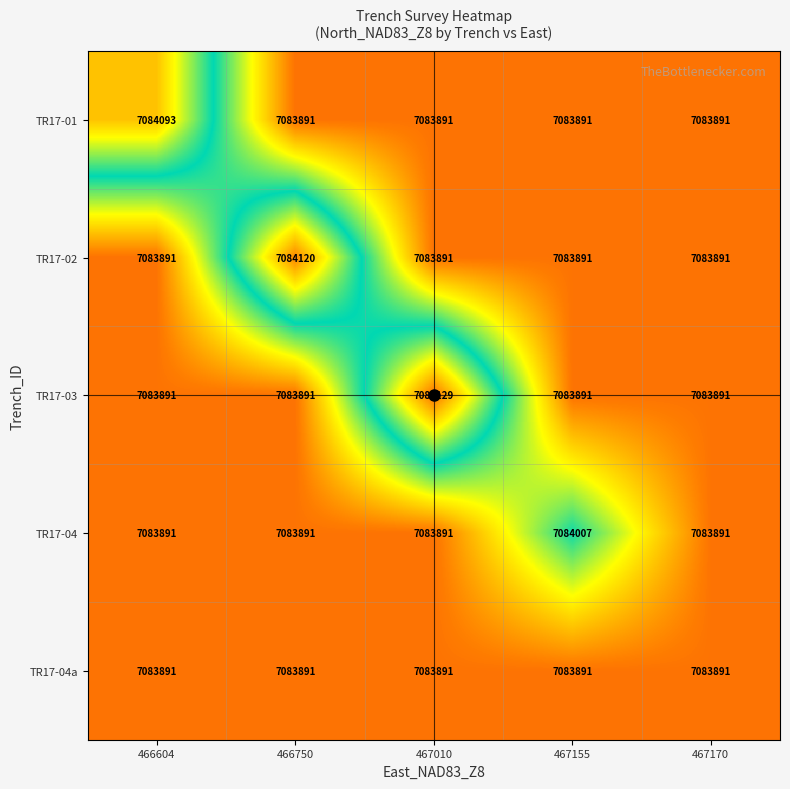

What is the difference between the maximum and second lowest values in the TR17-04 series?

116